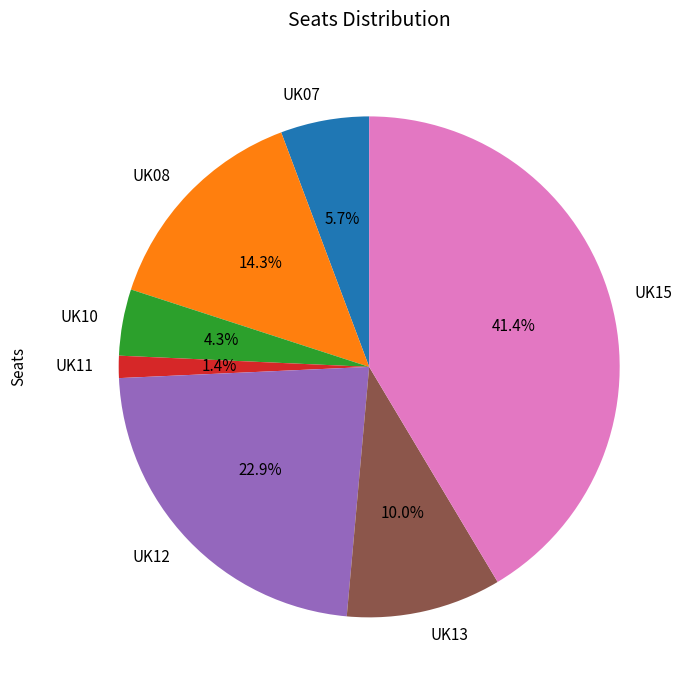

To the nearest percent, what percentage of the pie is UK12?

23%